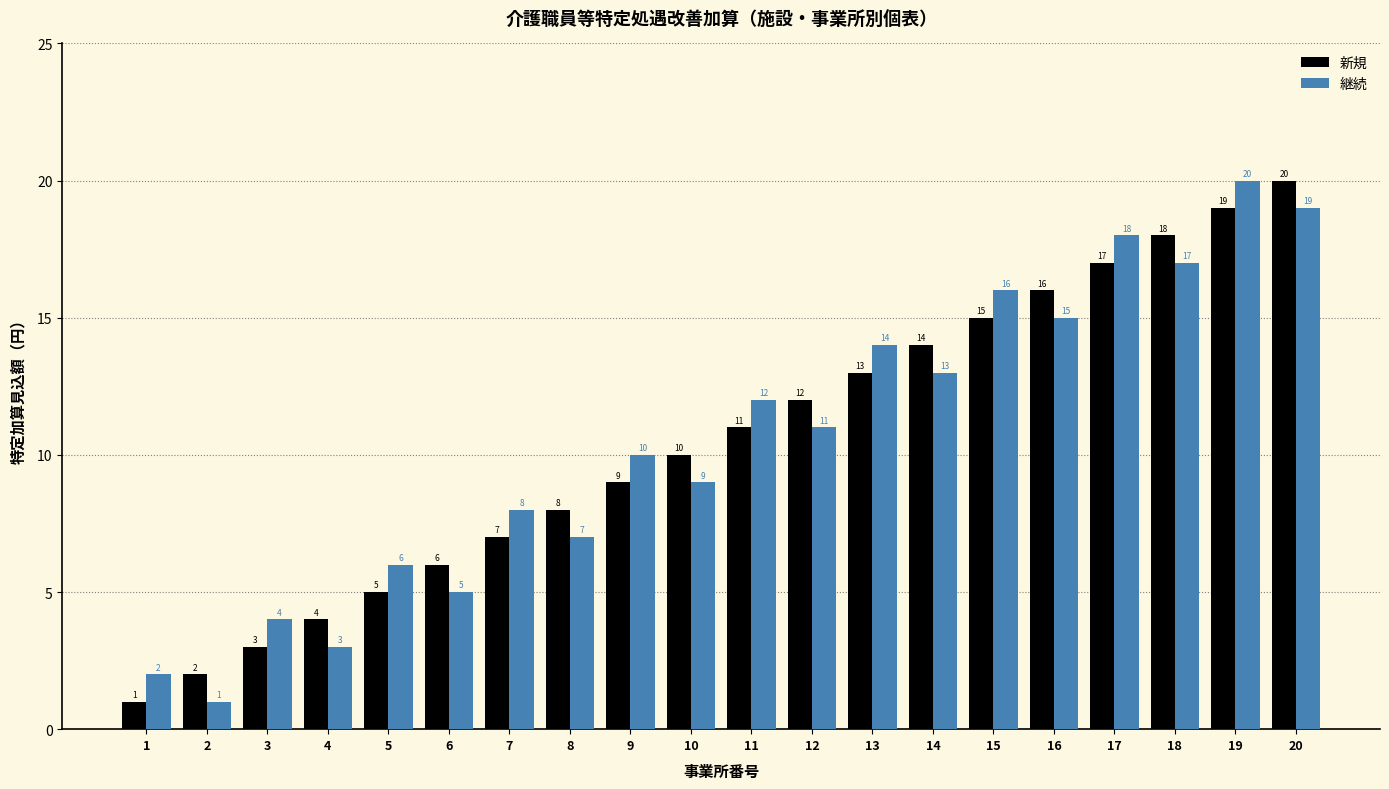

What is the total value across all series at 15?

31